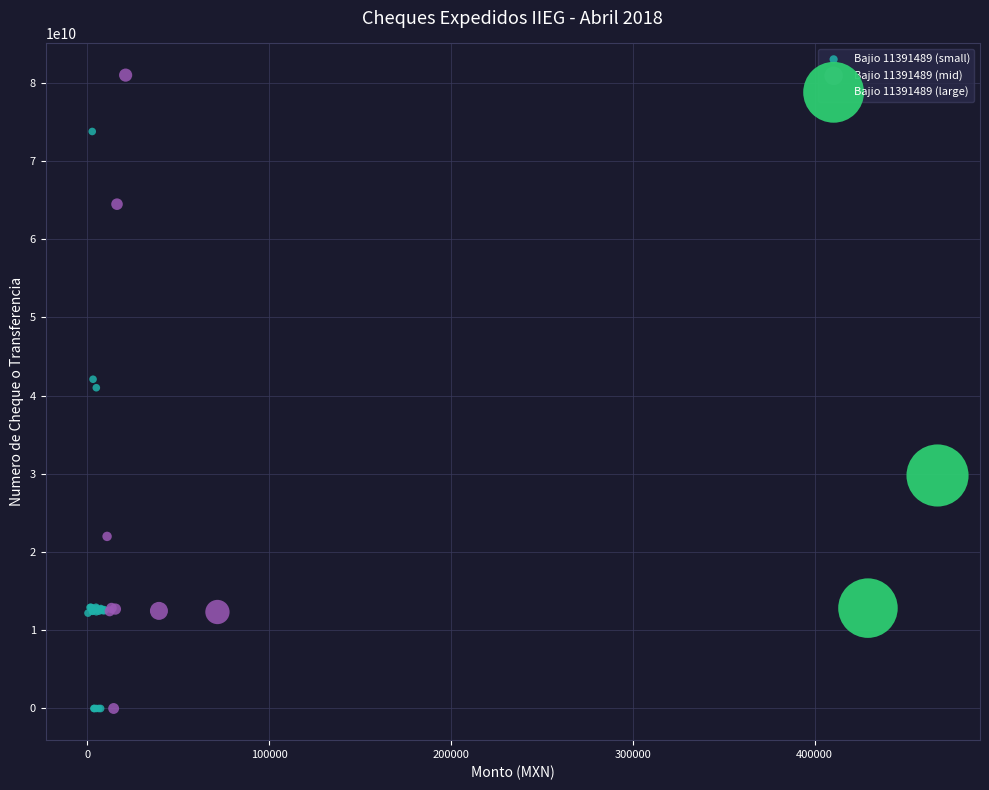

What are all the series names shown in the legend?

Bajio 11391489 (small), Bajio 11391489 (mid), Bajio 11391489 (large)